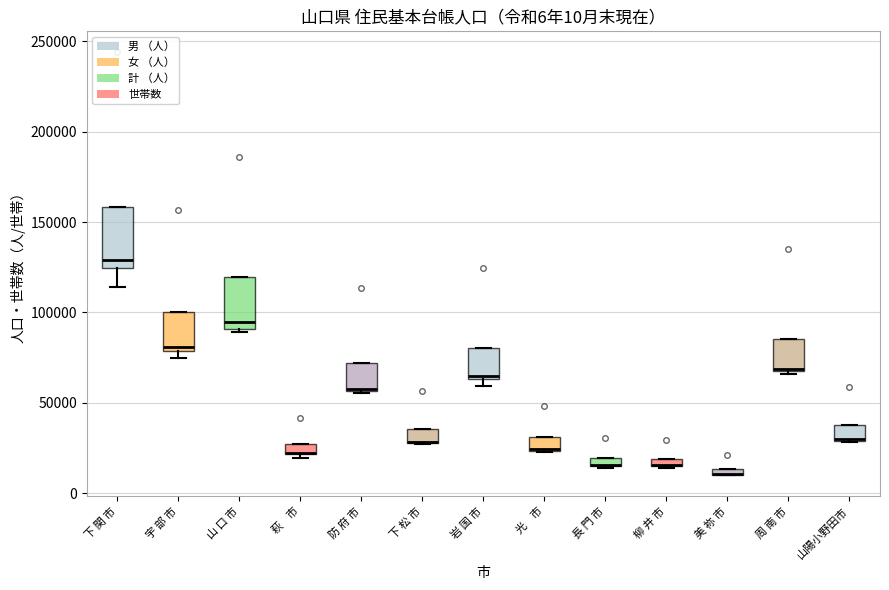

Which box is the tallest, from its lower edge to its upper edge?

下 関 市